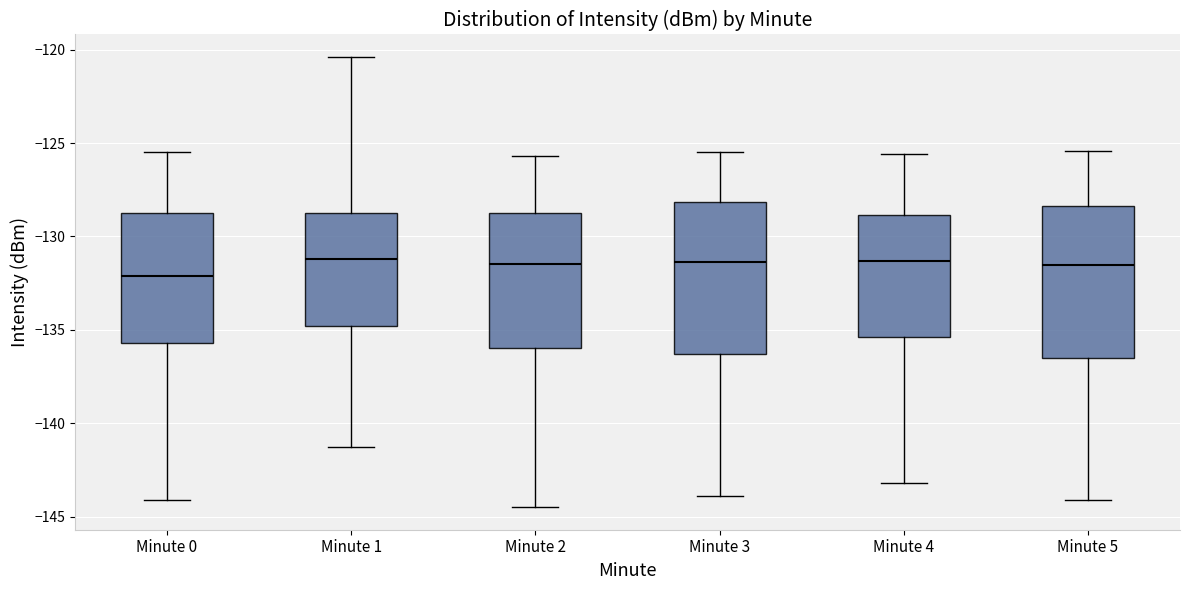

Where is the upper edge of the box for Minute 4 on the y-axis? The values are not printed on the chart, so give them approximately, as read against the axis.

-129.0